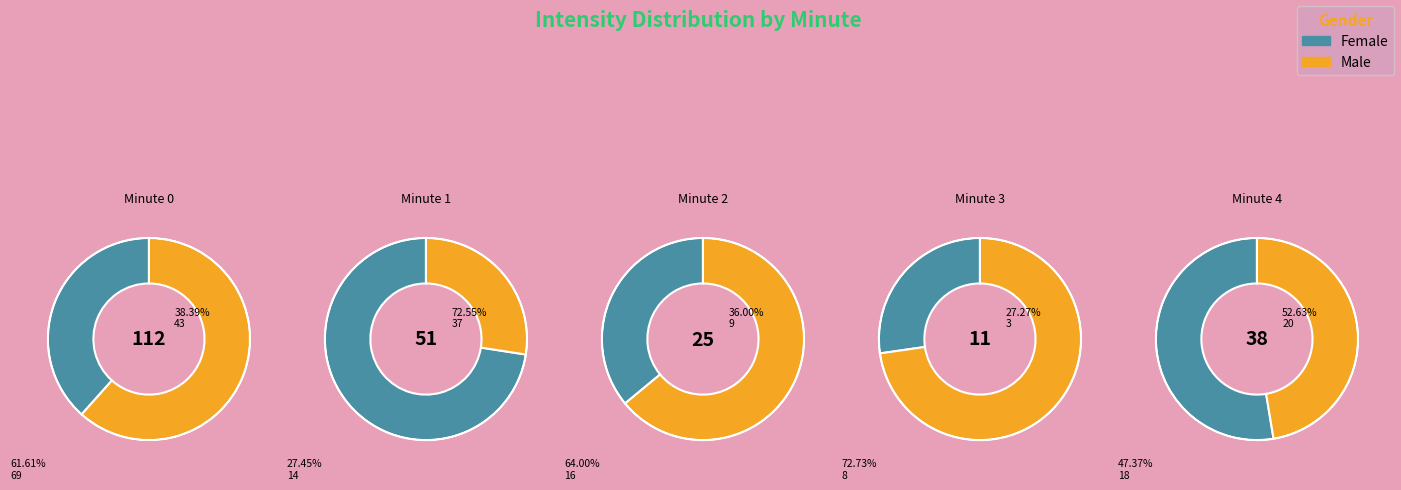

Which category has the smallest portion of the pie?

3